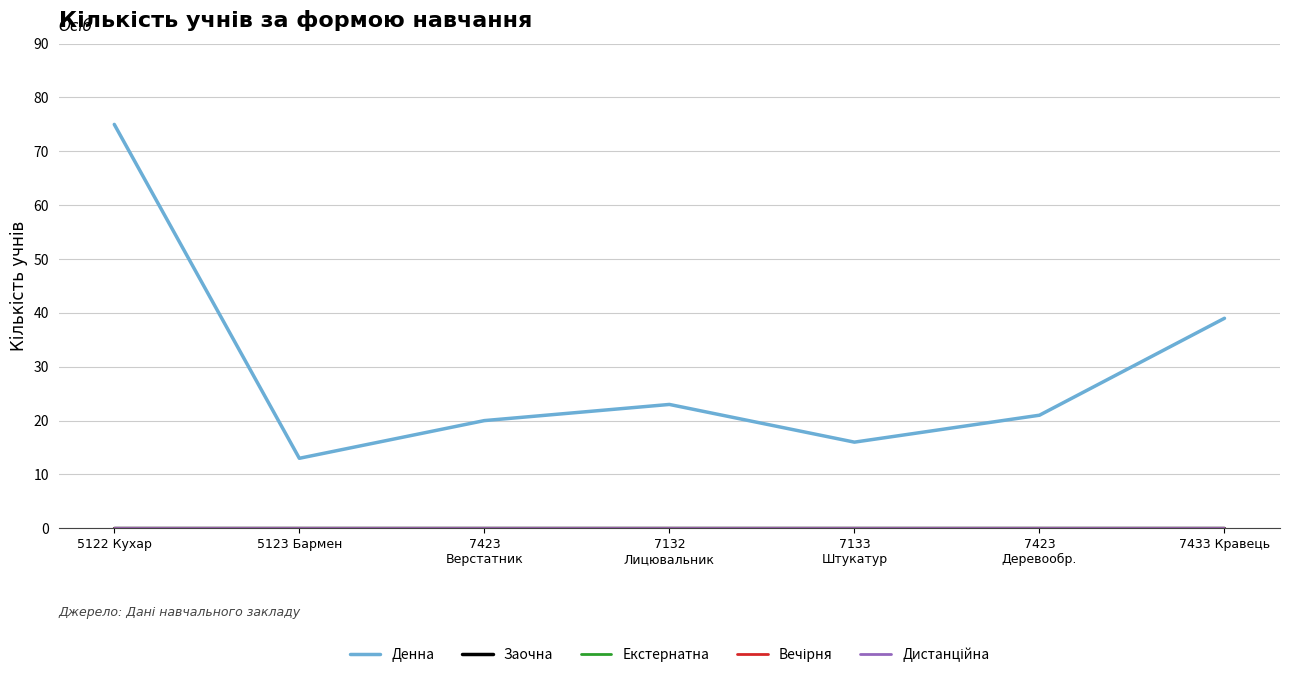

Reading left to right, what are all the values shown in this chart?

Денна: 75	13	20	23	16	21	39
Заочна: 0	0	0	0	0	0	0
Екстернатна: 0	0	0	0	0	0	0
Вечірня: 0	0	0	0	0	0	0
Дистанційна: 0	0	0	0	0	0	0